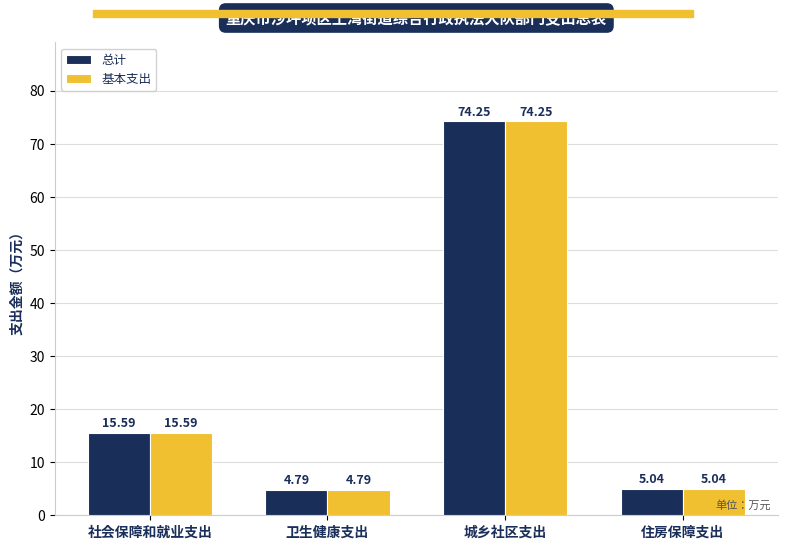

What is the average value of the 基本支出 series?

24.9